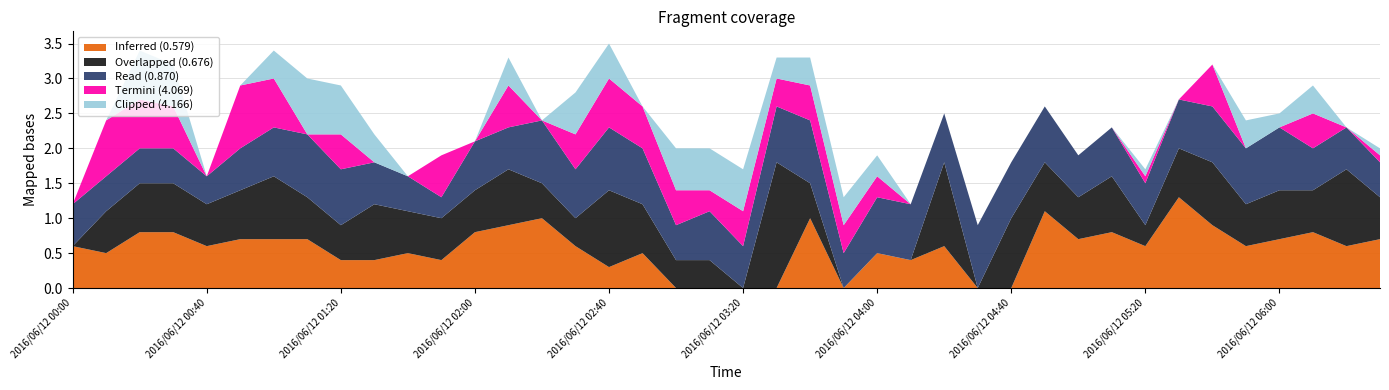

Reading right to left, list all the values displayed in this chart.

Inferred (0.579): 0.7	0.6	0.8	0.7	0.6	0.9	1.3	0.6	0.8	0.7	1.1	0.0	0.0	0.6	0.4	0.5	0.0	1.0	0.0	0.0	0.0	0.0	0.5	0.3	0.6	1.0	0.9	0.8	0.4	0.5	0.4	0.4	0.7	0.7	0.7	0.6	0.8	0.8	0.5	0.6
Overlapped (0.676): 0.6	1.1	0.6	0.7	0.6	0.9	0.7	0.3	0.8	0.6	0.7	1.0	0.0	1.2	0.0	0.0	0.0	0.5	1.8	0.0	0.4	0.4	0.7	1.1	0.4	0.5	0.8	0.6	0.6	0.6	0.8	0.5	0.6	0.9	0.7	0.6	0.7	0.7	0.6	0.0
Read (0.870): 0.5	0.6	0.6	0.9	0.8	0.8	0.7	0.6	0.7	0.6	0.8	0.8	0.9	0.7	0.8	0.8	0.5	0.9	0.8	0.6	0.7	0.5	0.8	0.9	0.7	0.9	0.6	0.7	0.3	0.5	0.6	0.8	0.9	0.7	0.6	0.4	0.5	0.5	0.5	0.6
Termini (4.069): 0.1	0.0	0.5	0.0	0.0	0.6	0.0	0.1	0.0	0.0	0.0	0.0	0.0	0.0	0.0	0.3	0.4	0.5	0.4	0.5	0.3	0.5	0.6	0.7	0.5	0.0	0.6	0.0	0.6	0.0	0.0	0.5	0.0	0.7	0.9	0.0	0.6	0.7	0.8	0.0
Clipped (4.166): 0.1	0.0	0.4	0.2	0.4	0.0	0.0	0.1	0.0	0.0	0.0	0.0	0.0	0.0	0.0	0.3	0.4	0.4	0.3	0.6	0.6	0.6	0.0	0.5	0.6	0.0	0.4	0.0	0.0	0.0	0.4	0.7	0.8	0.4	0.0	0.0	0.6	0.7	0.0	0.0